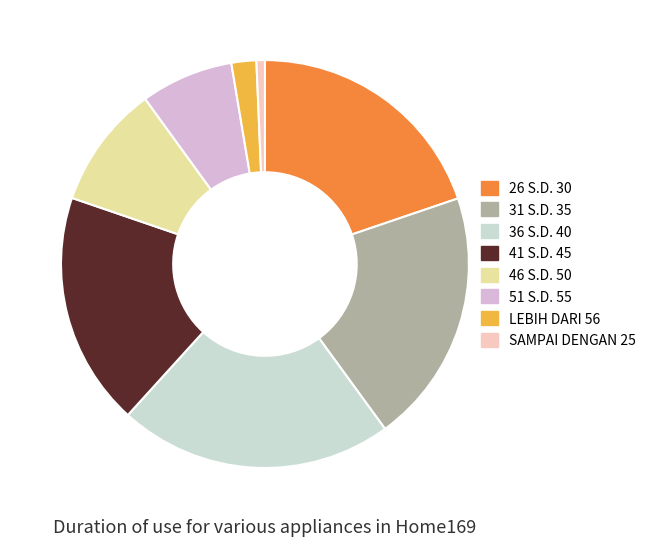

Which has a higher value, SAMPAI DENGAN 25 or 31 S.D. 35?

31 S.D. 35